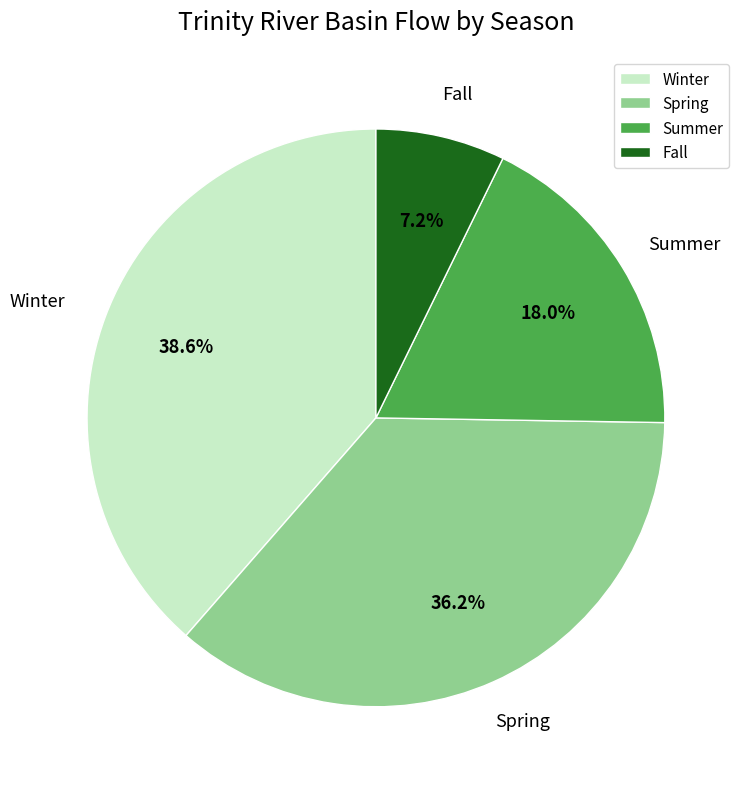

What is the smallest slice in the pie chart?

Fall